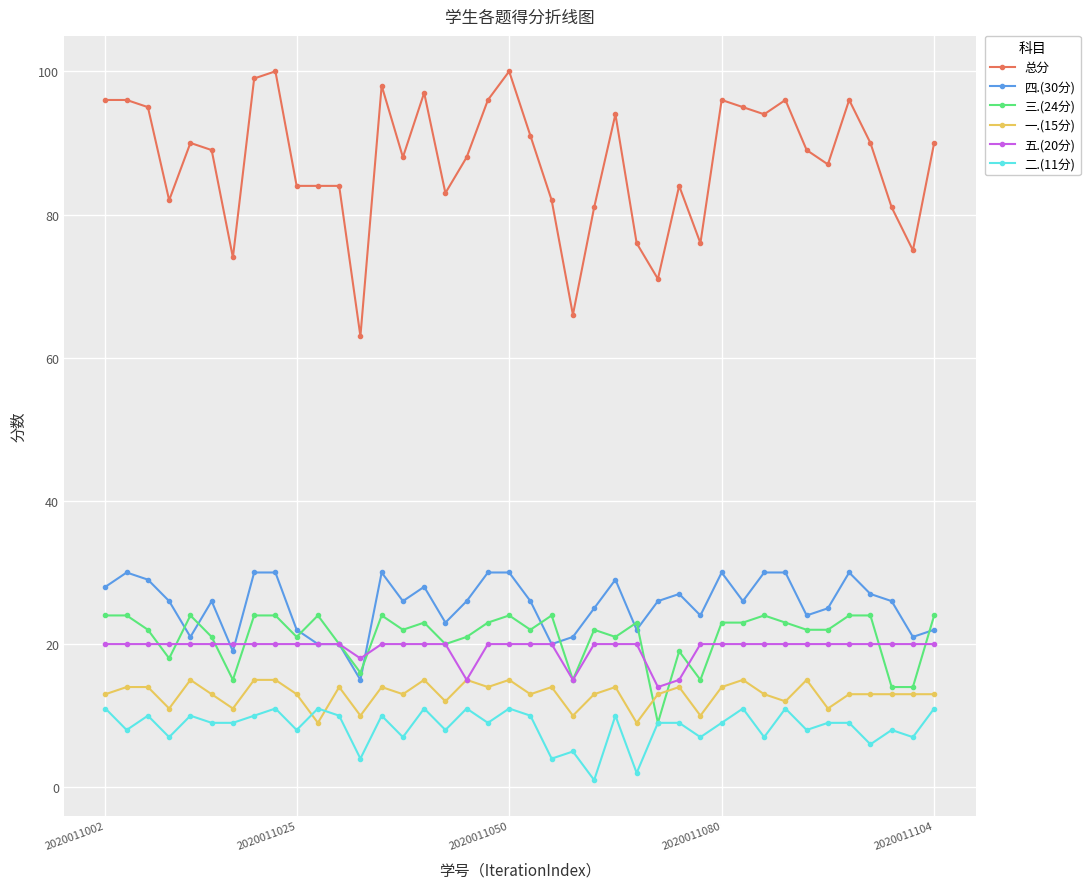

True or false: 三.(24分) has more than 2 points higher than both neighbors.

True